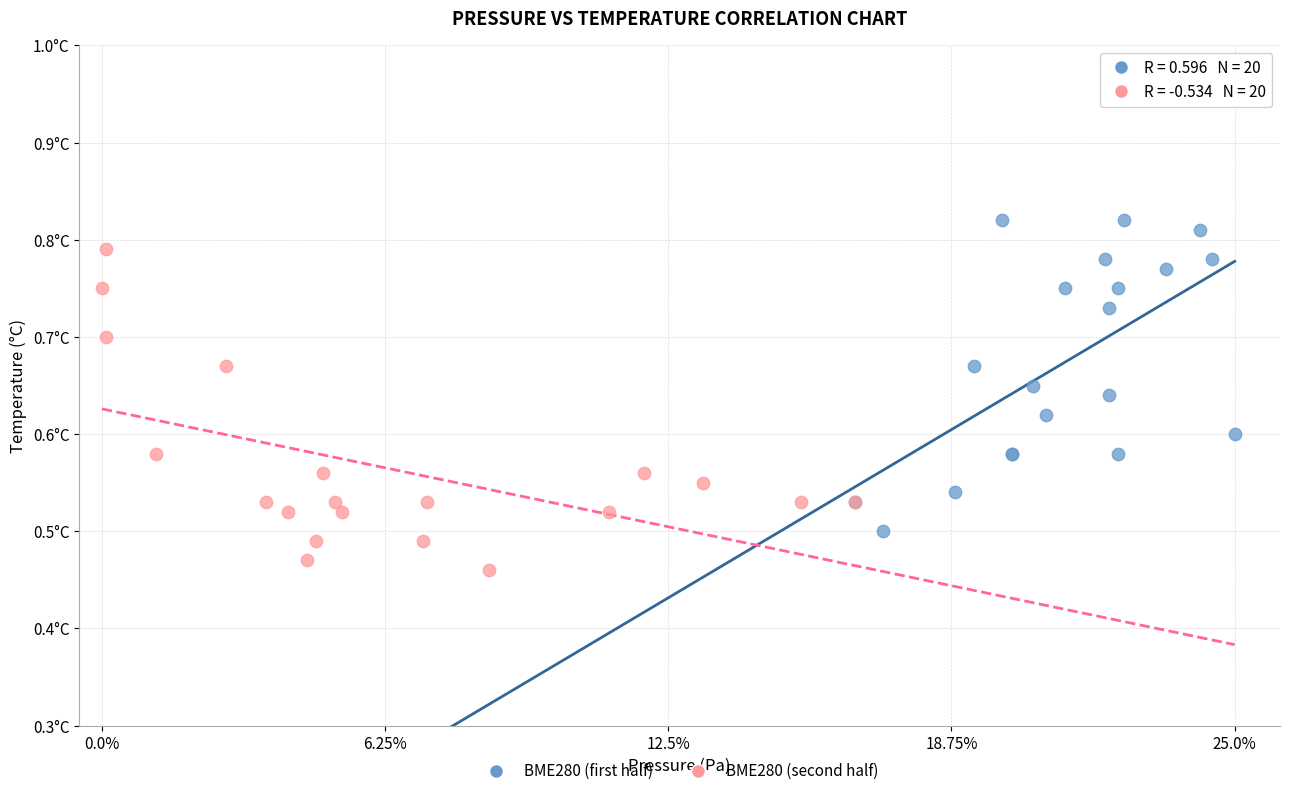

Which series reaches the minimum Y coordinate?

BME280 (second half)